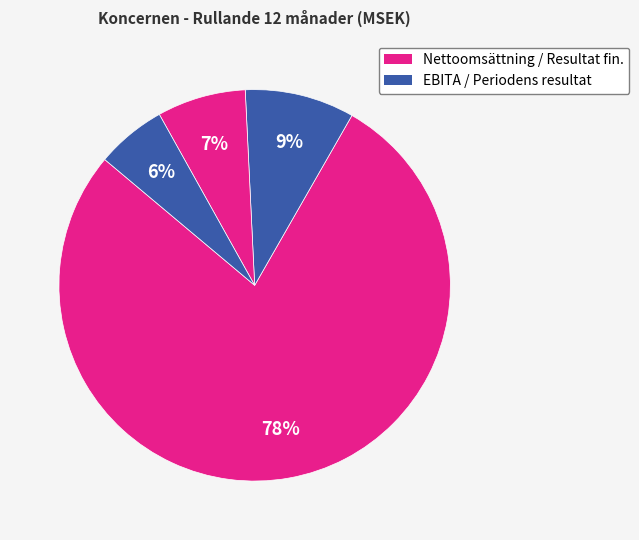

Count the number of slices in the pie.

4